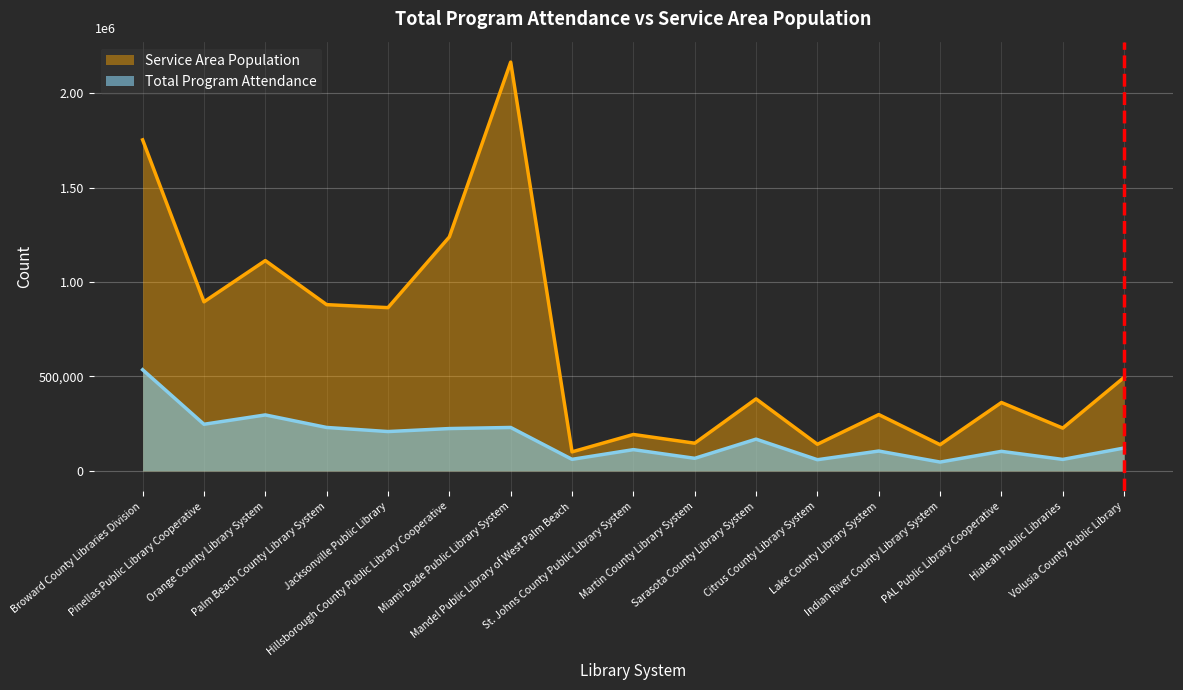

What is the difference between the highest and lowest values at Lake County Library System?

193114